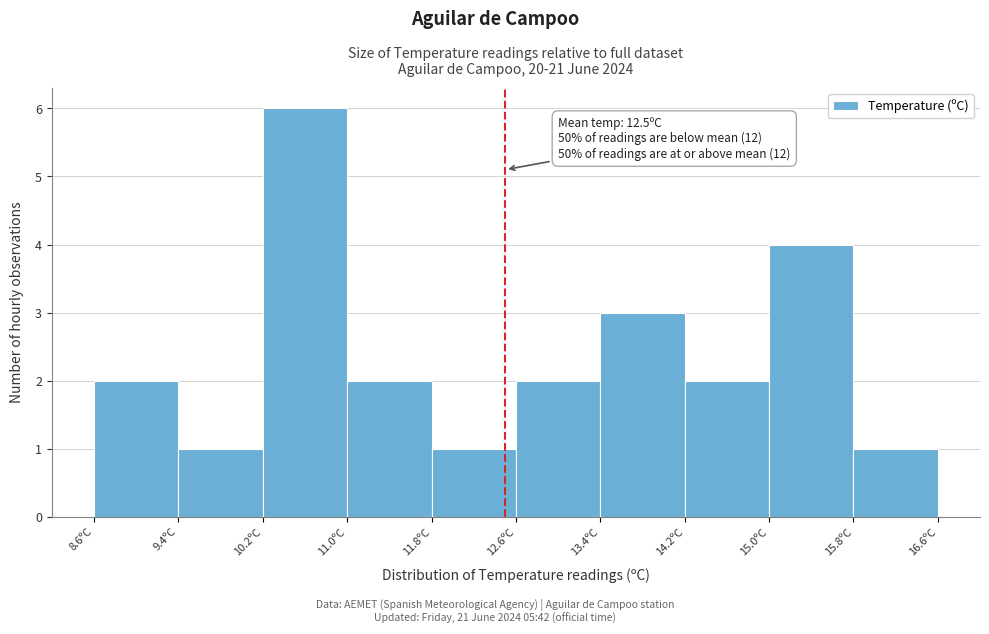

Which range on the x-axis has the tallest bar?

10.2 to 11.0